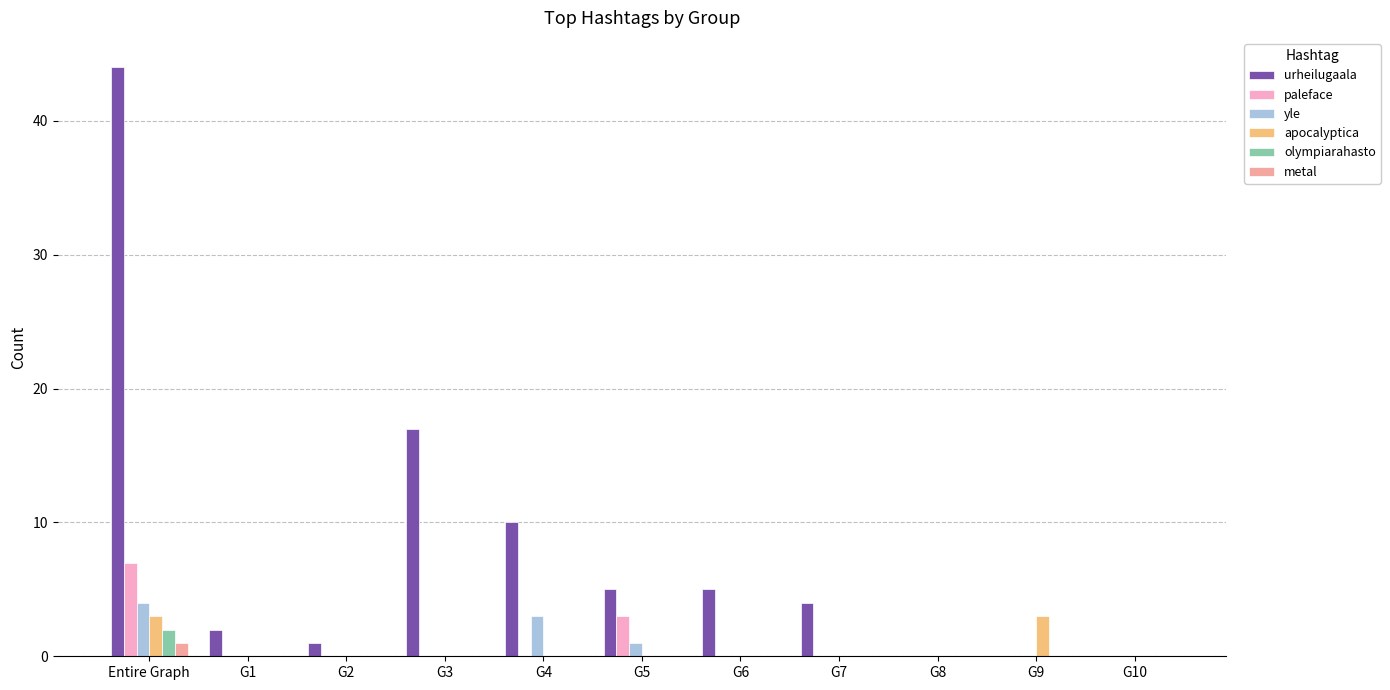

Are the bars horizontal?

No